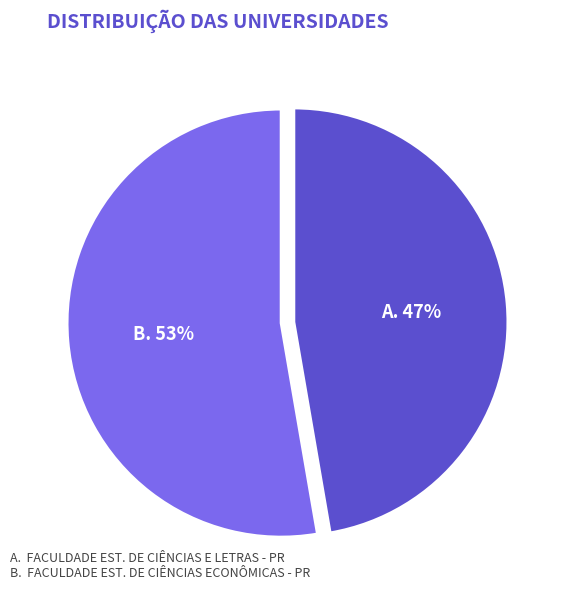

Is there a majority slice in this chart?

Yes